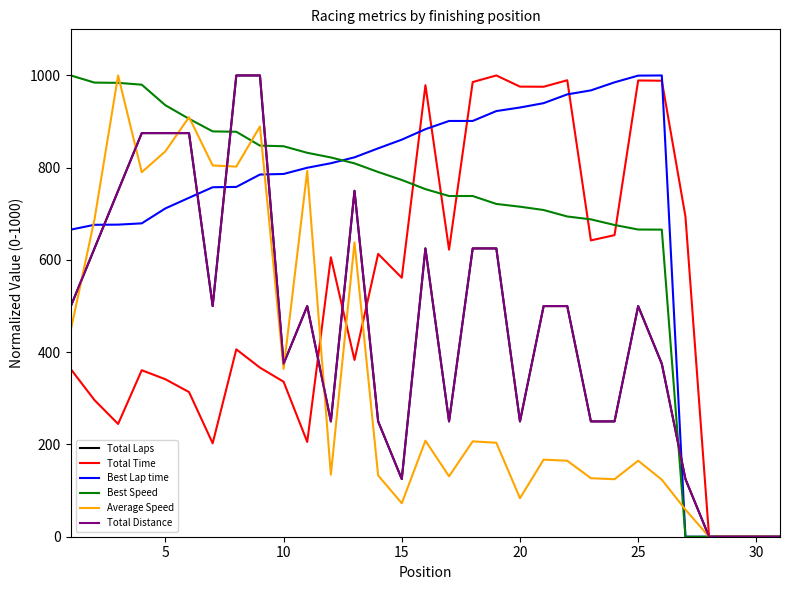

What is the greatest value displayed?

1000.0